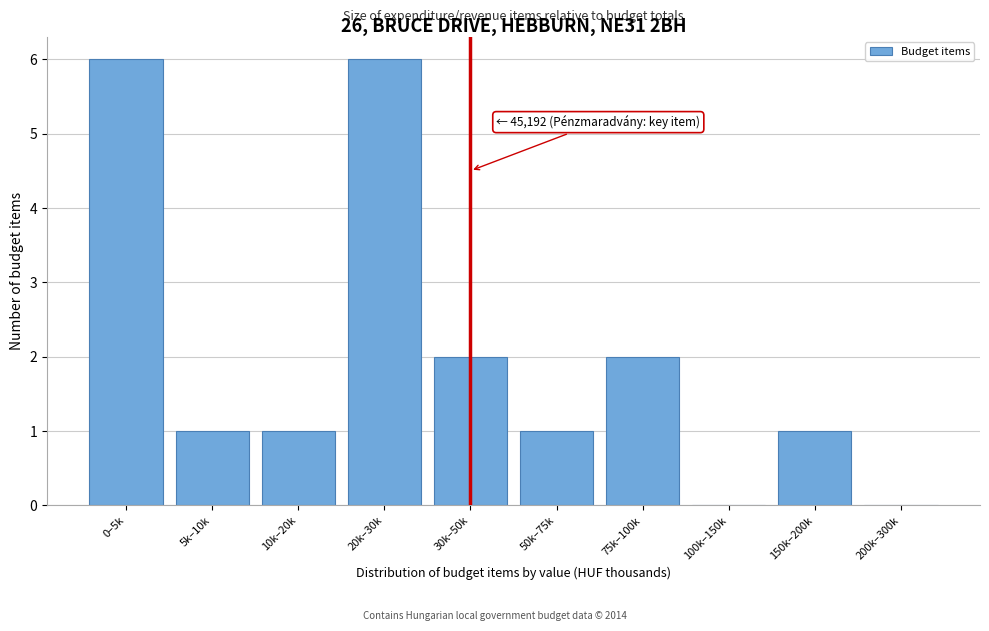

Reading left to right, what are all the values shown in this chart?

0–5k=6	5k–10k=1	10k–20k=1	20k–30k=6	30k–50k=2	50k–75k=1	75k–100k=2	100k–150k=0	150k–200k=1	200k–300k=0